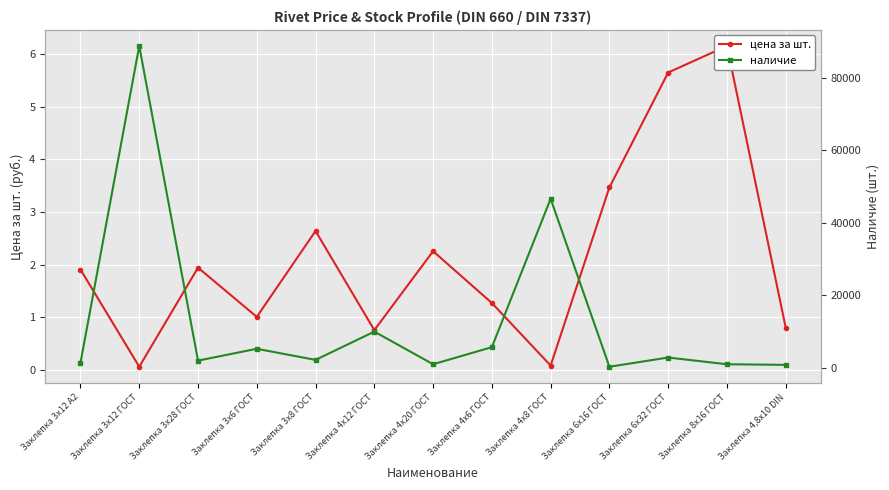

List the series in order of their overall mean, lowest first.

цена за шт., наличие